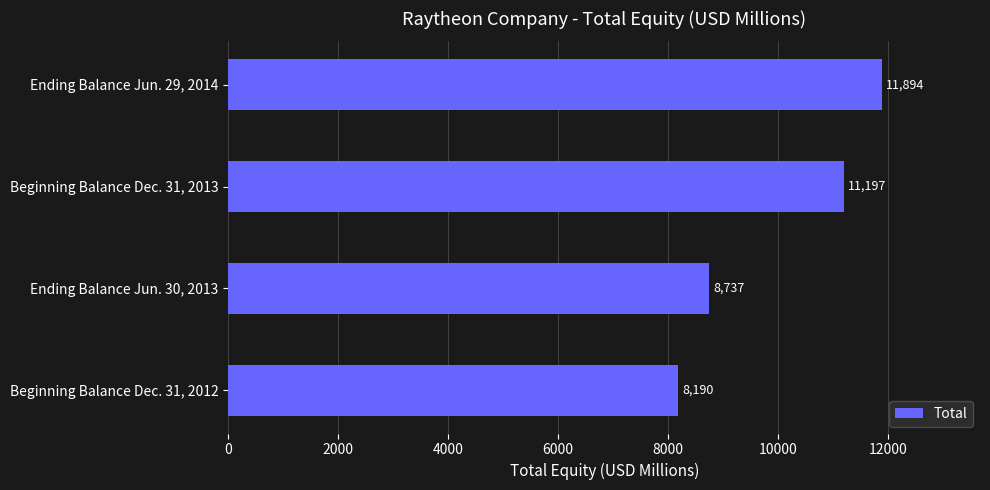

Reading top to bottom, extract all data points from this chart.

11894	11197	8737	8190